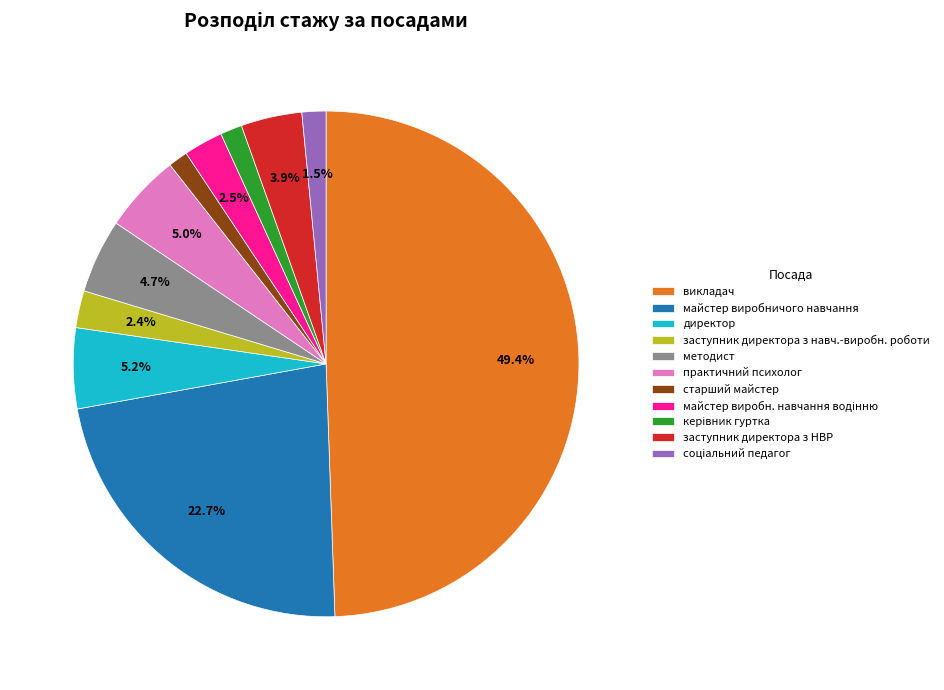

What percentage is the практичний психолог slice, to the nearest percent?

5%